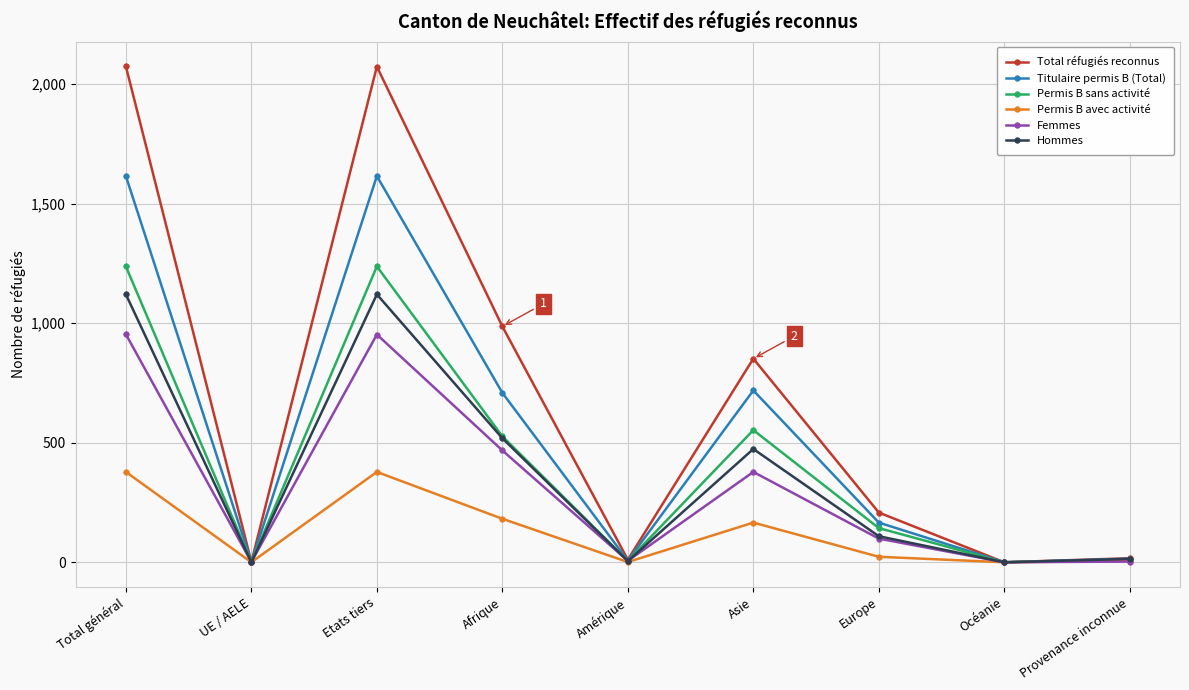

What is the maximum value shown in the chart?

2075